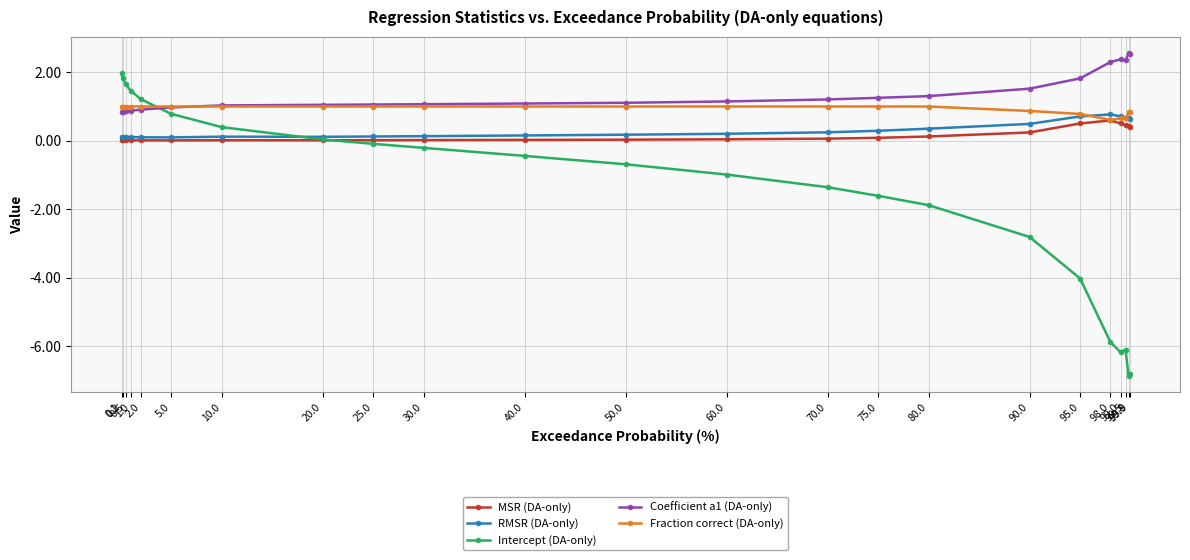

True or false: MSR (DA-only) and Intercept (DA-only) intersect in this chart.

True